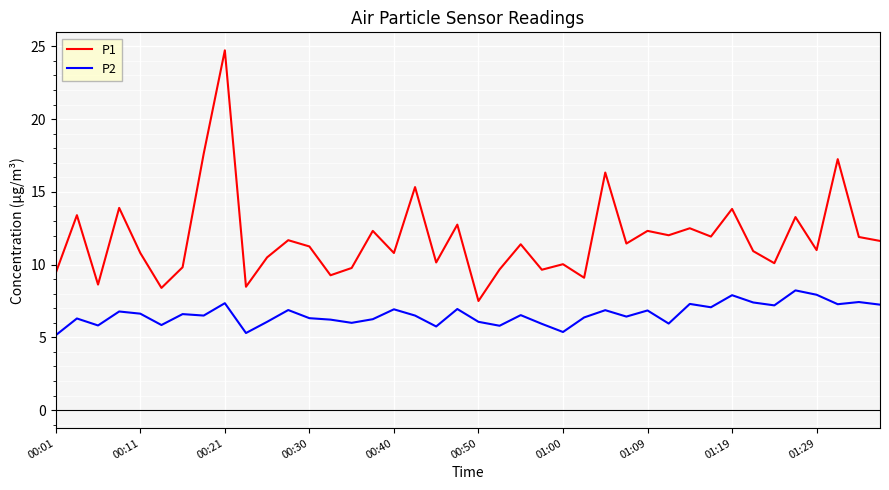

True or false: P2 has more than 0 interior local peaks.

True